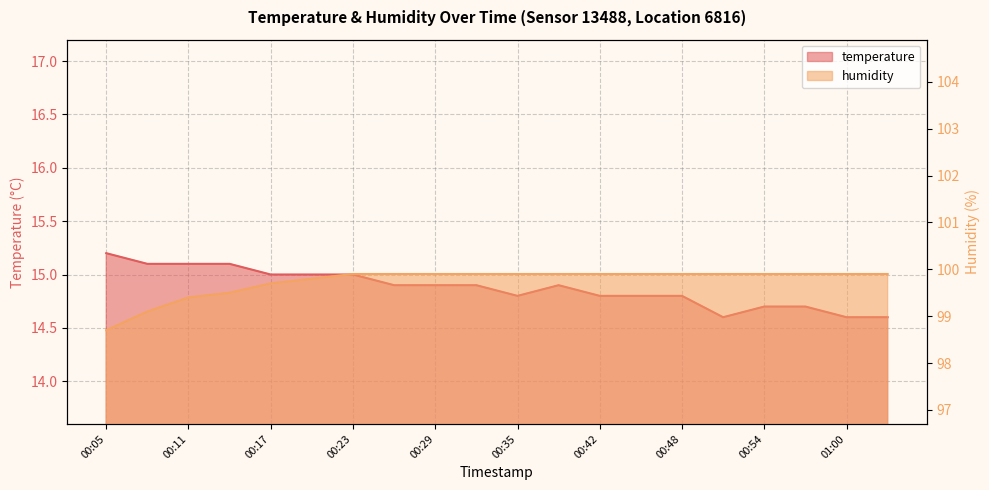

Does the chart display data point markers on the line(s)?

No